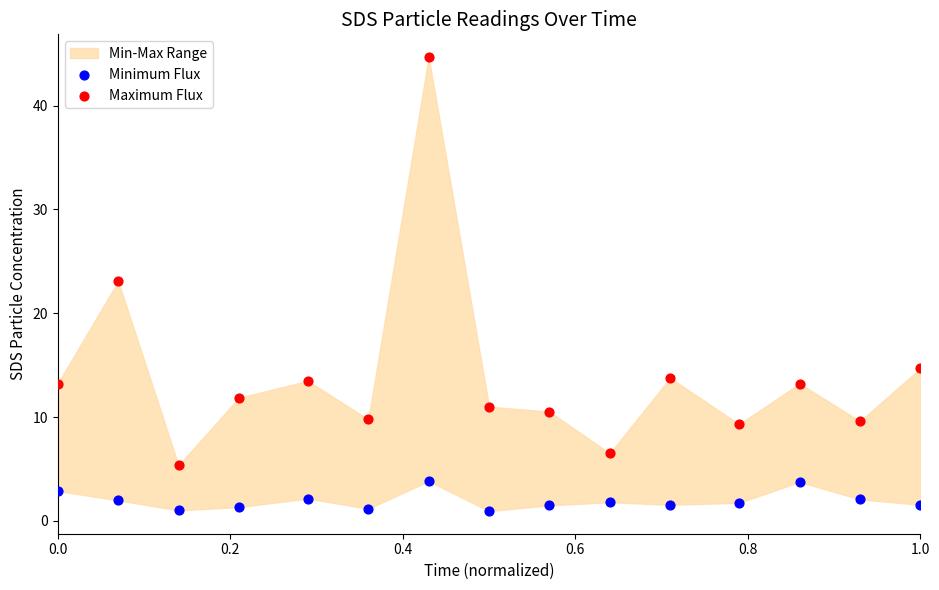

Across all data points, what is the range of Y values (max minus min)?

43.7